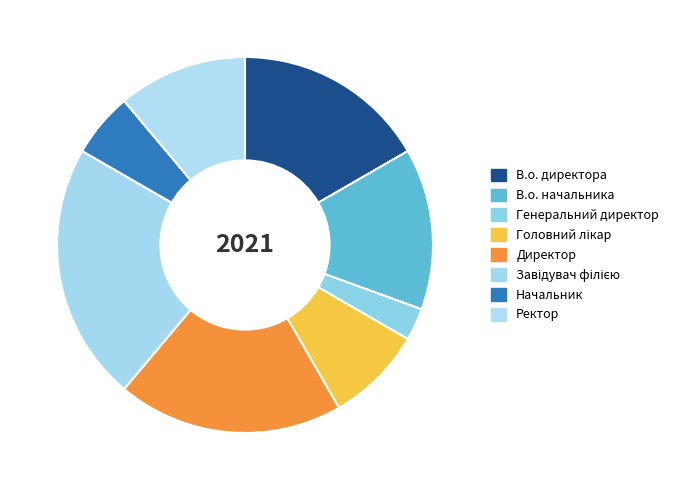

How many segments does this pie chart have?

8